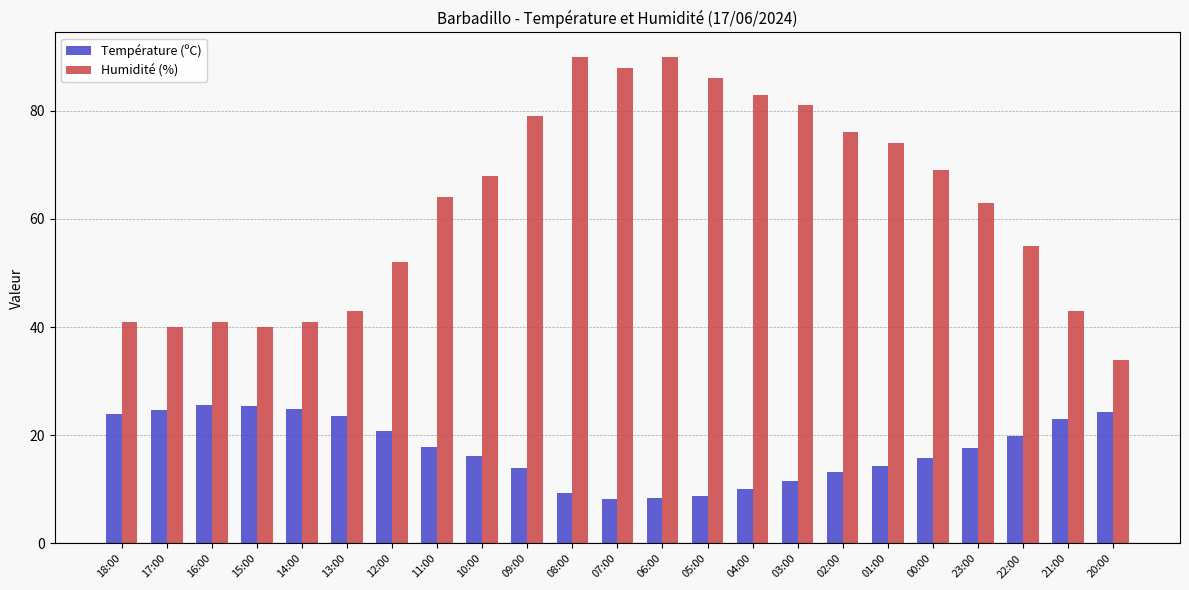

Does the chart contain any negative values?

No